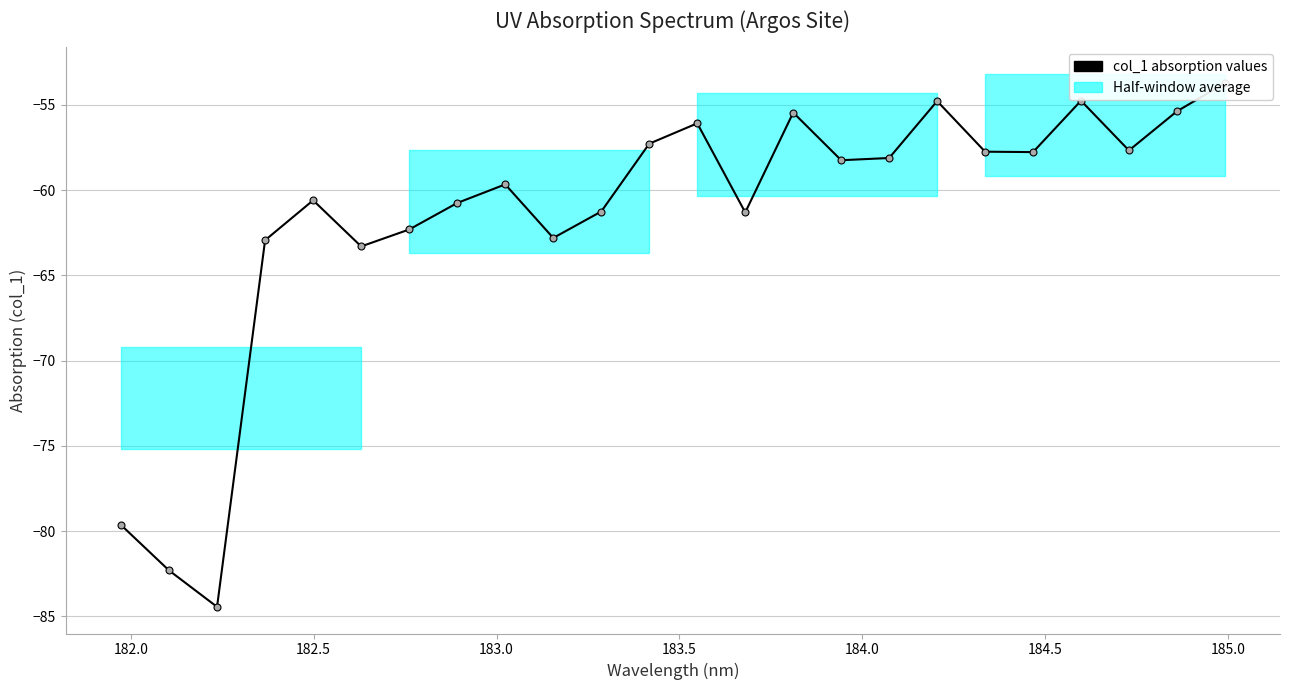

What is the sum of all values?

-1478.5